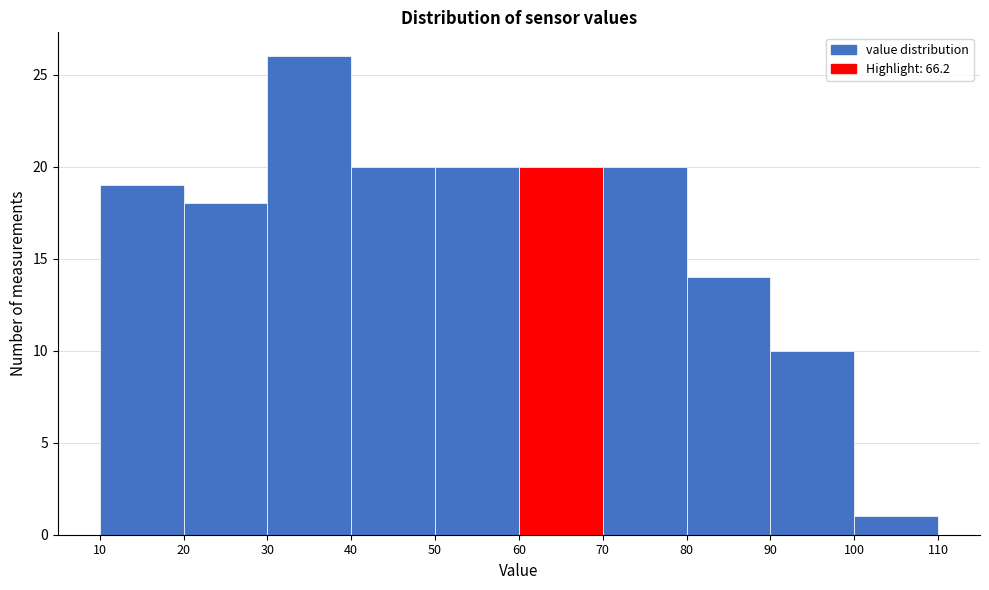

Reading left to right, list every bar in this chart as the range it spans on the x-axis followed by its height. The values are not printed on the chart, so give them approximately, as read against the axis.

10 to 20: 19
20 to 30: 18
30 to 40: 26
40 to 50: 20
50 to 60: 20
60 to 70: 20
70 to 80: 20
80 to 90: 14
90 to 100: 10
100 to 110: 1